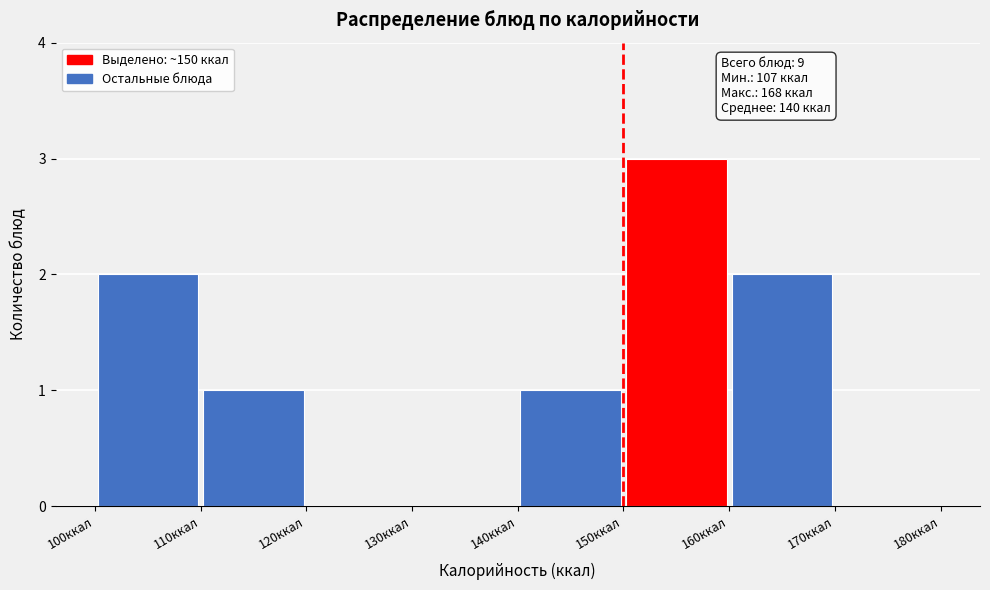

Which range on the x-axis has the tallest bar?

150 to 160